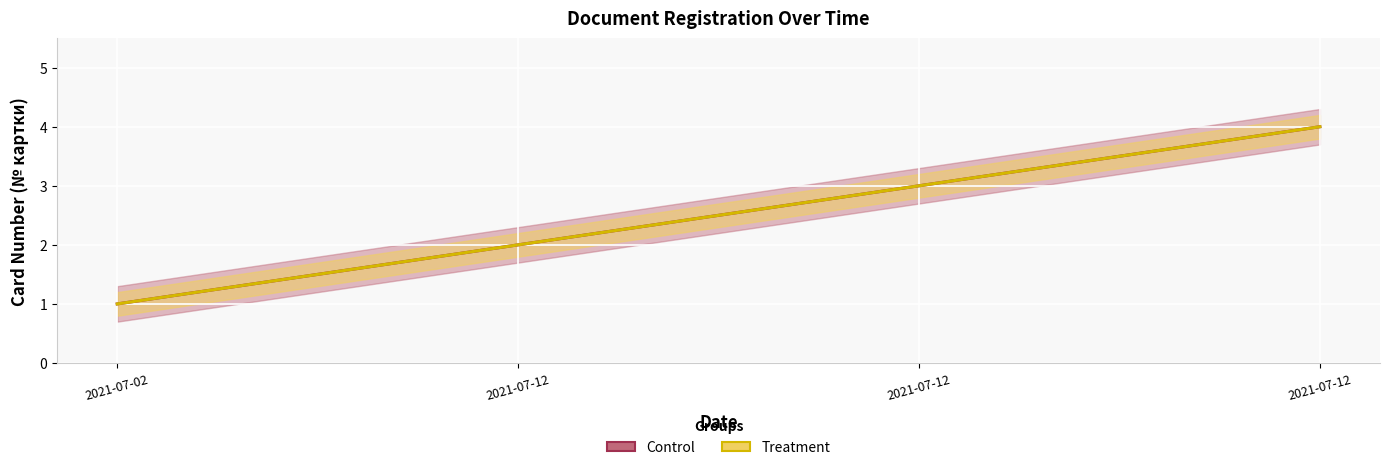

What is the difference between the maximum and minimum values in the Treatment series?

3